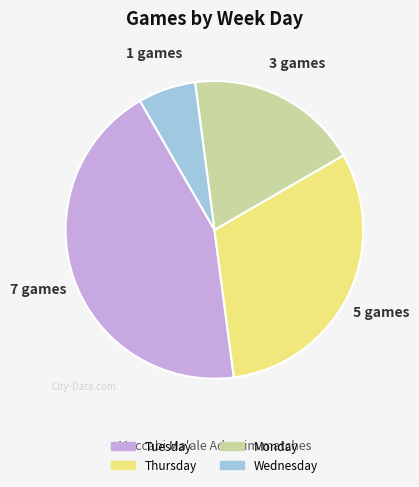

The Thursday slice represents 37% of the pie. True or false?

False